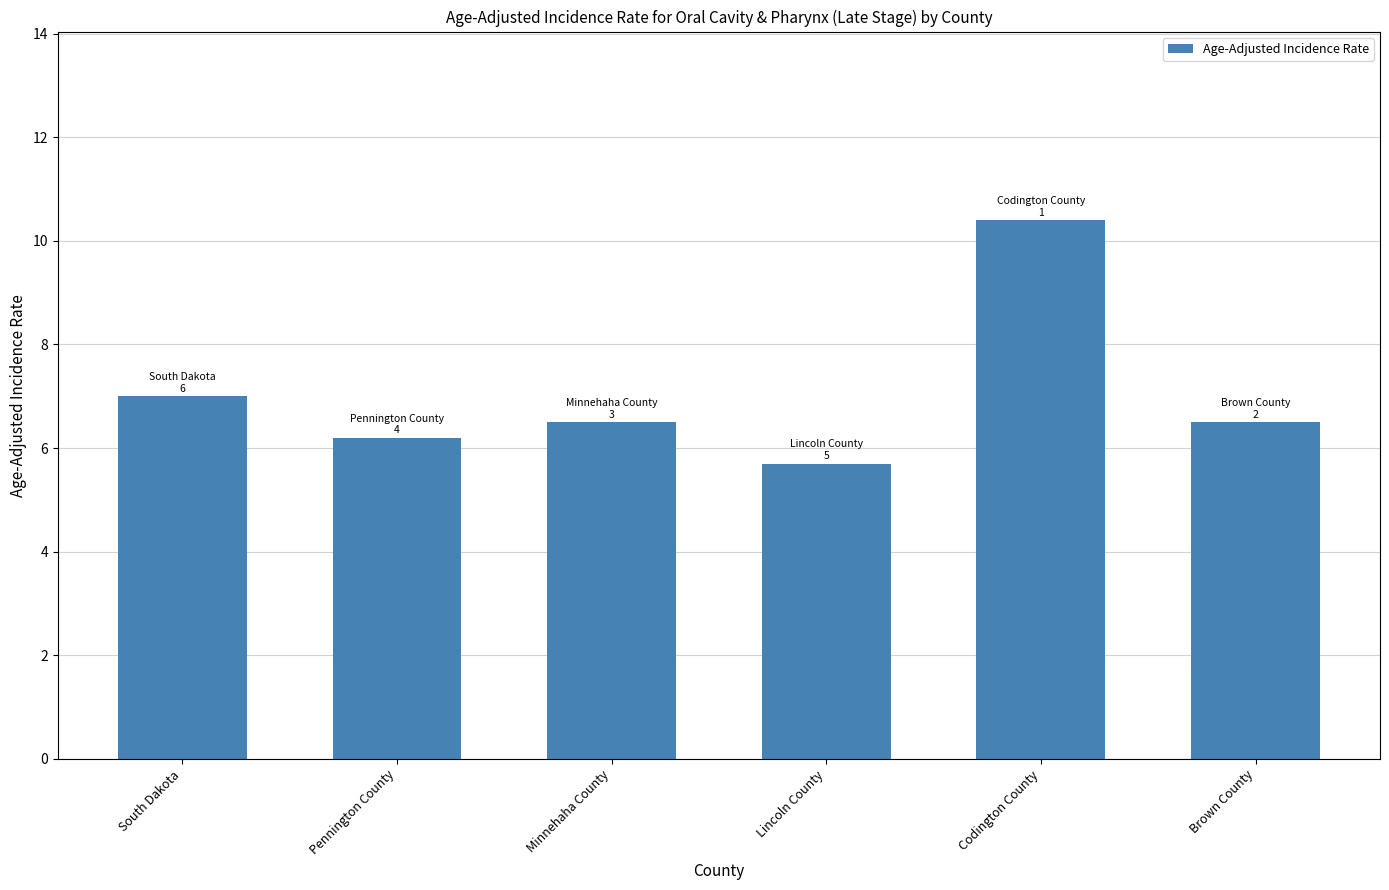

At which category does the chart reach its minimum across all series?

Lincoln County